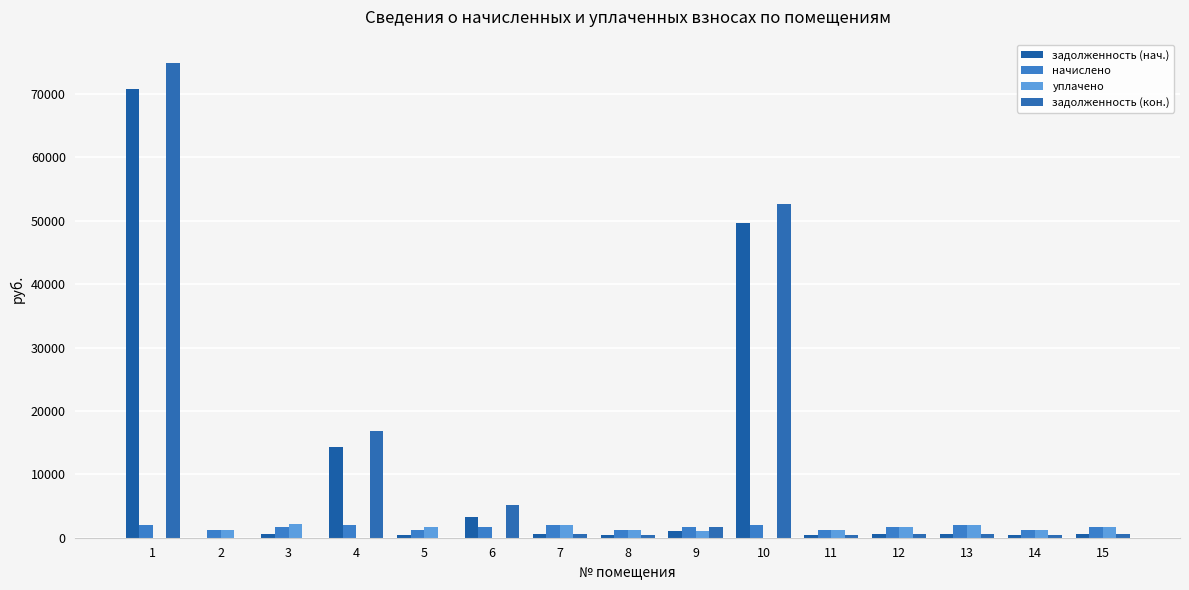

What is the total value across all series at 12?

4396.4